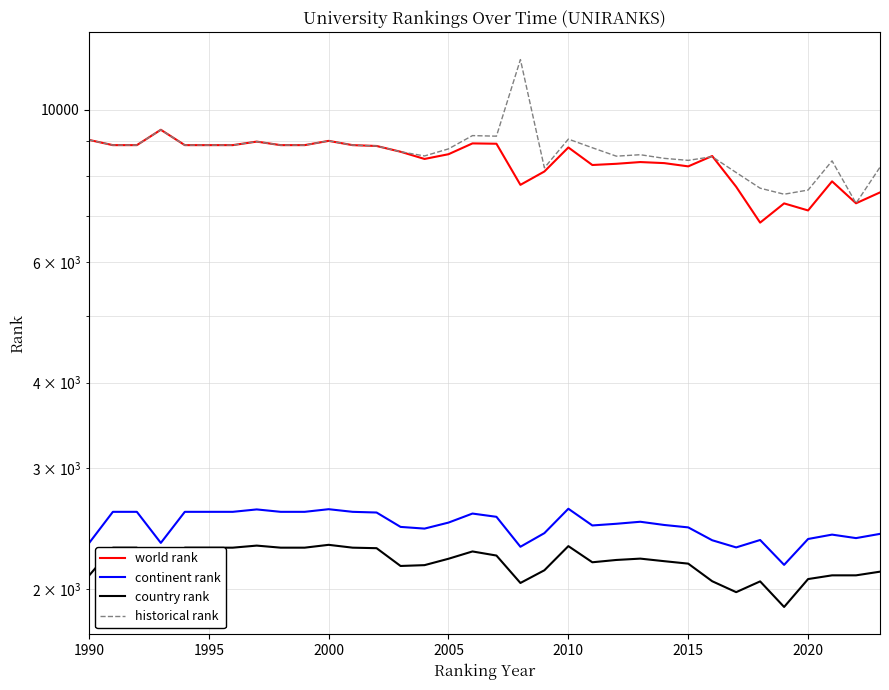

How many lines are shown in the chart?

4